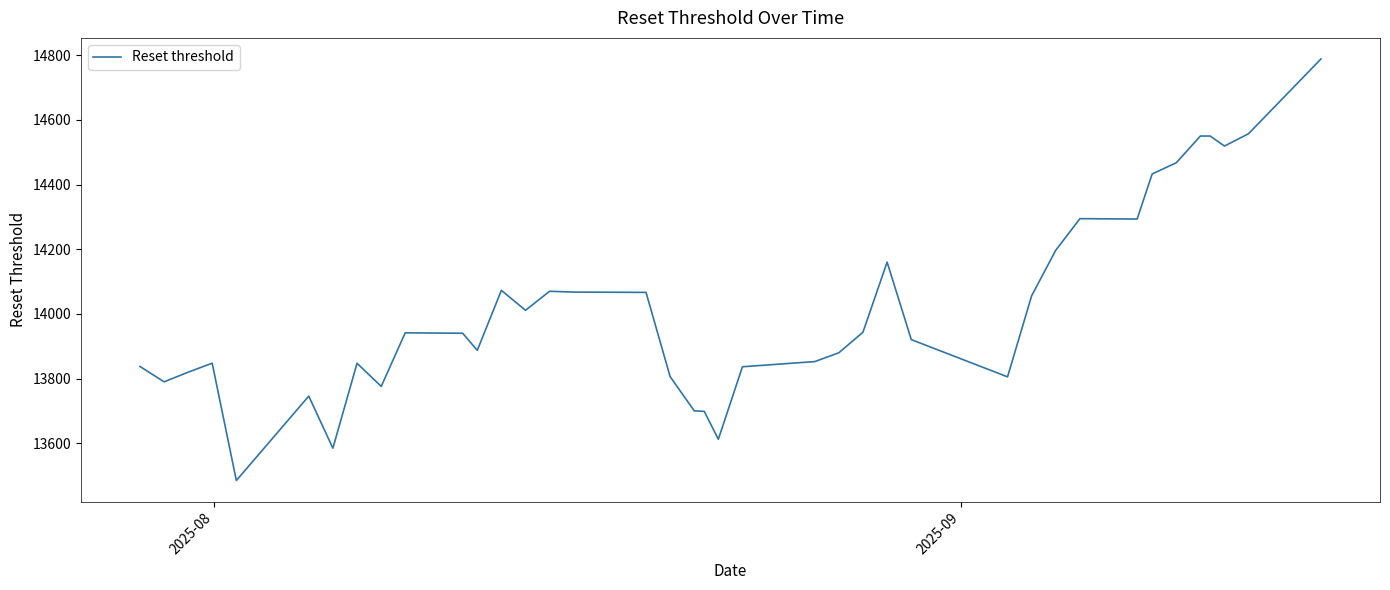

What is the maximum value shown in the chart?

14788.4